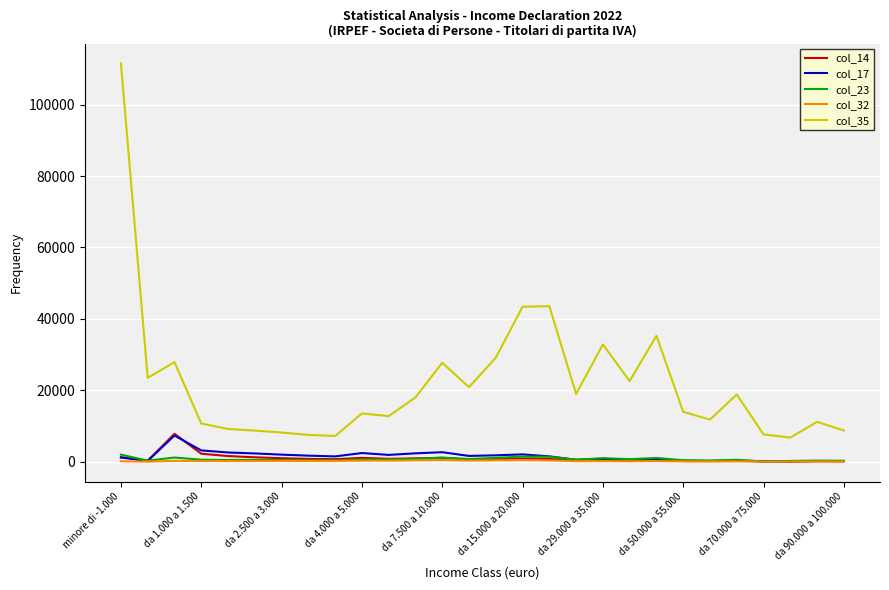

True or false: col_17 and col_35 intersect in this chart.

False